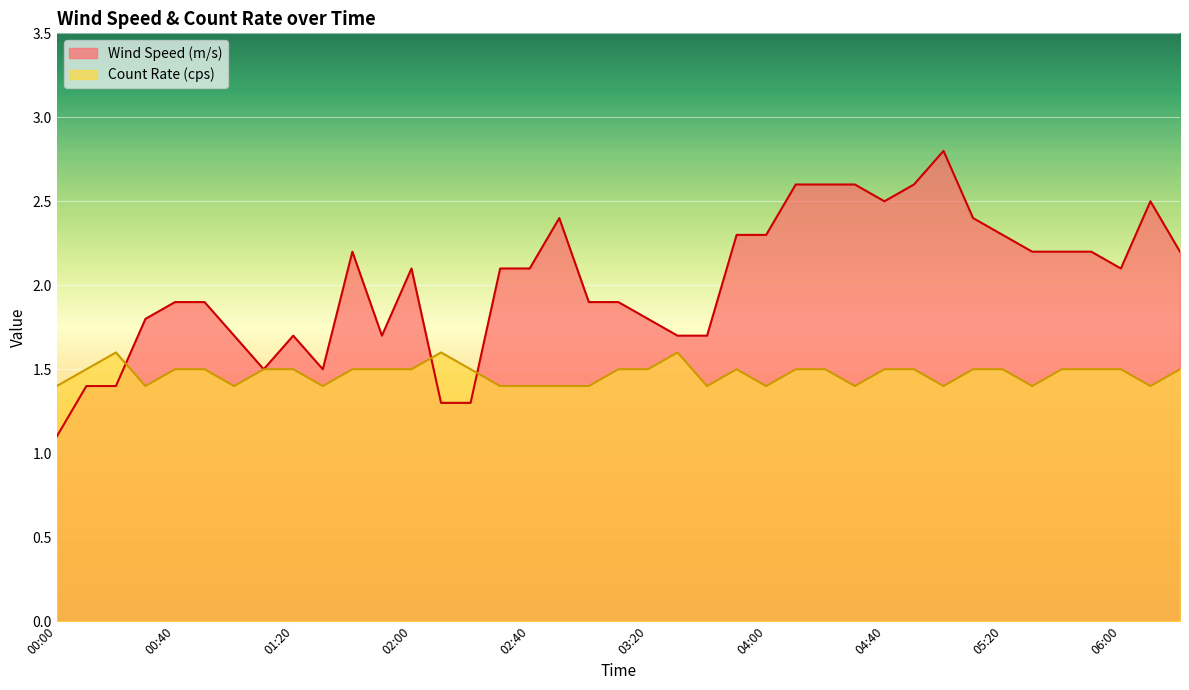

What is the maximum value for Count Rate (cps)?

1.6